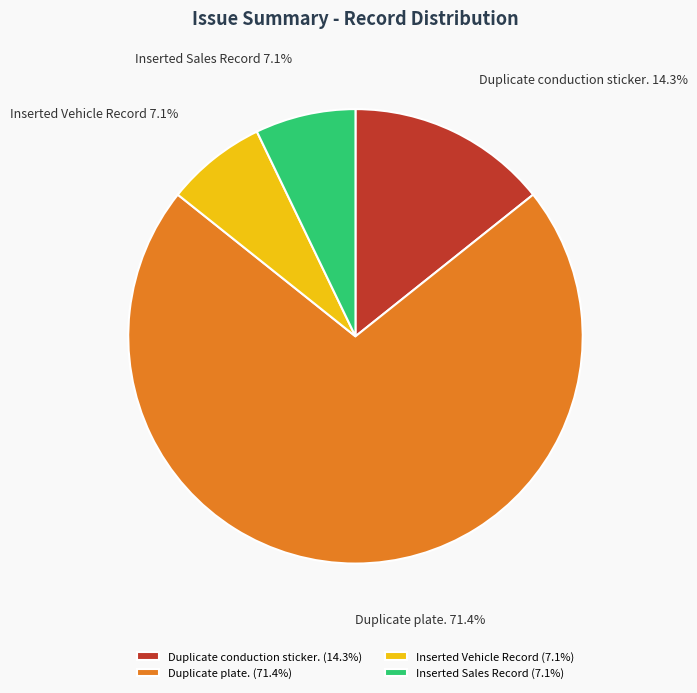

Does any single category account for the majority?

Yes